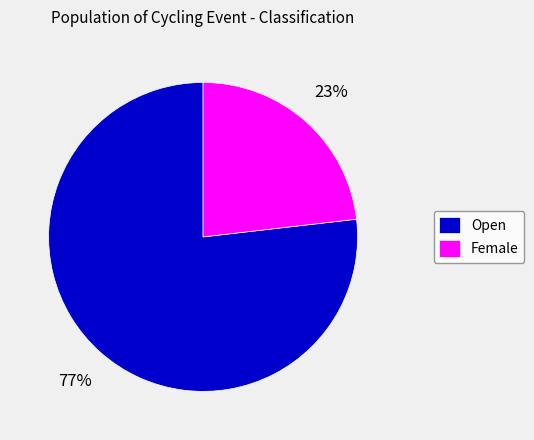

What is the largest slice in the pie chart?

Open